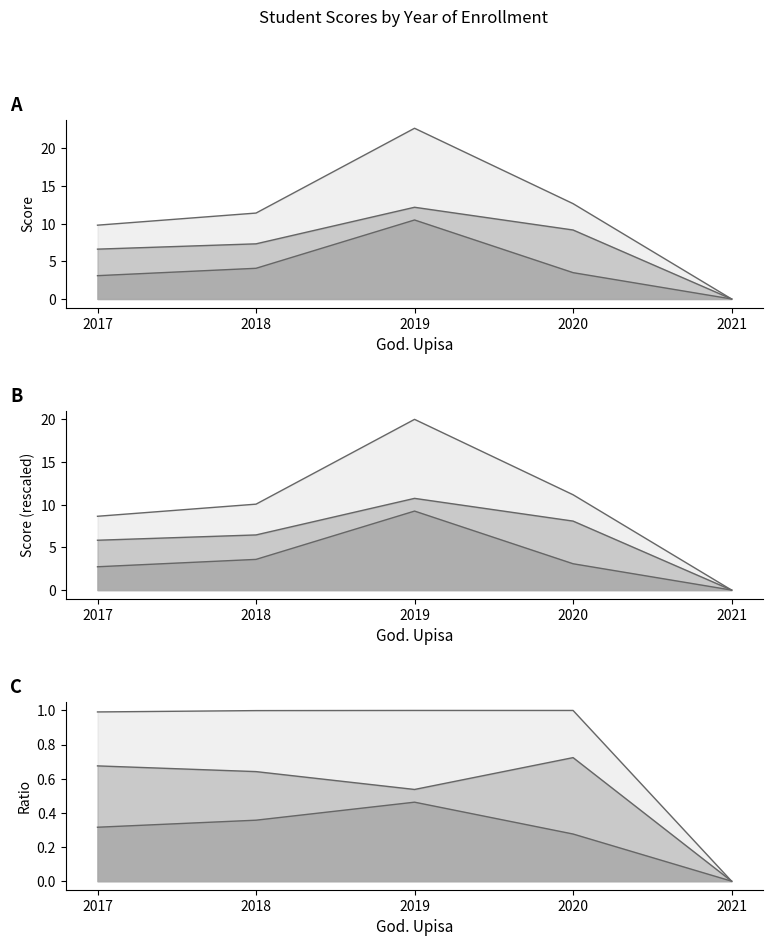

What are all the series names shown in the legend?

I kolokvijum, II kolokvijum, Ukupno